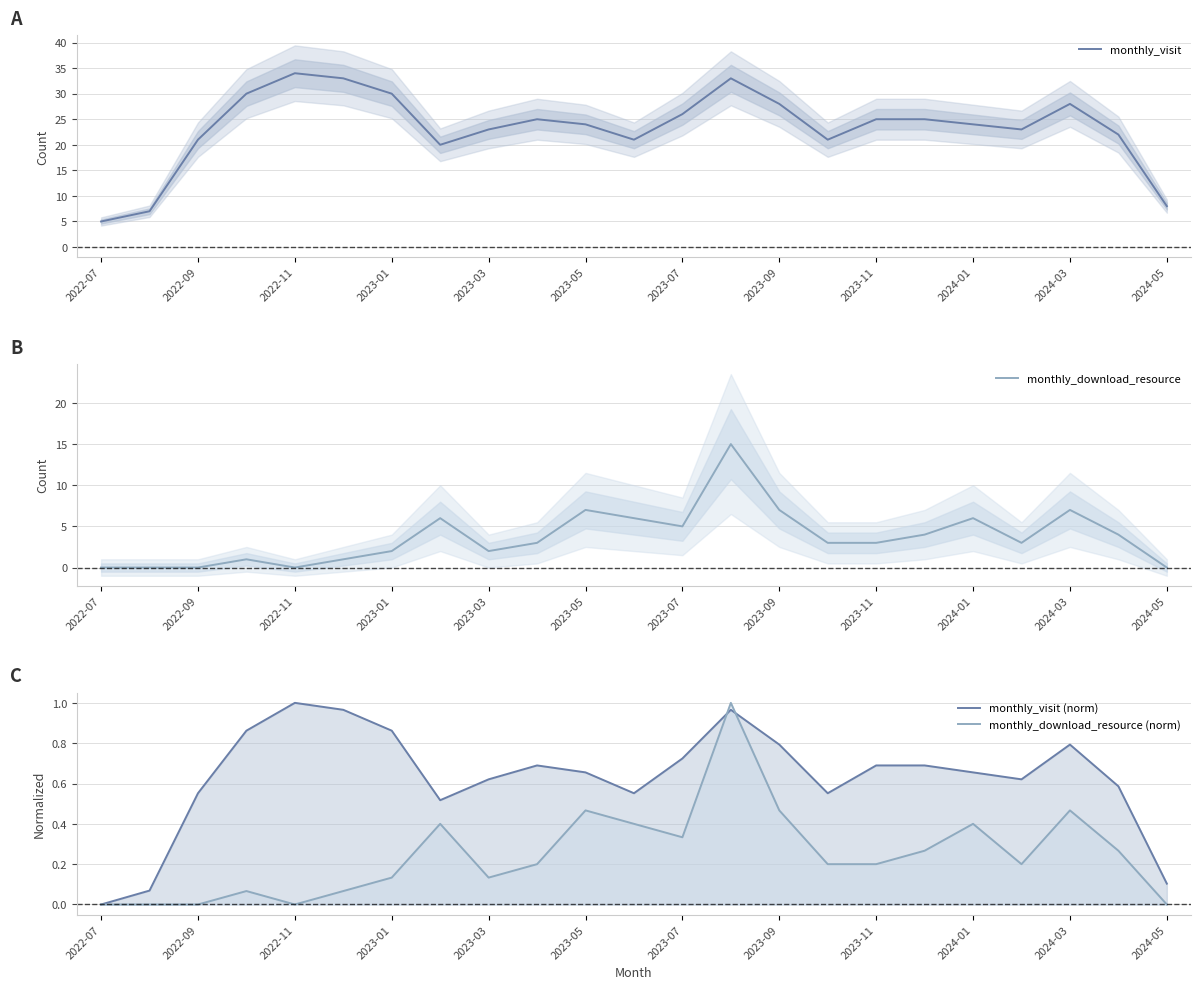

Which series has the largest total across all categories?

monthly_visit